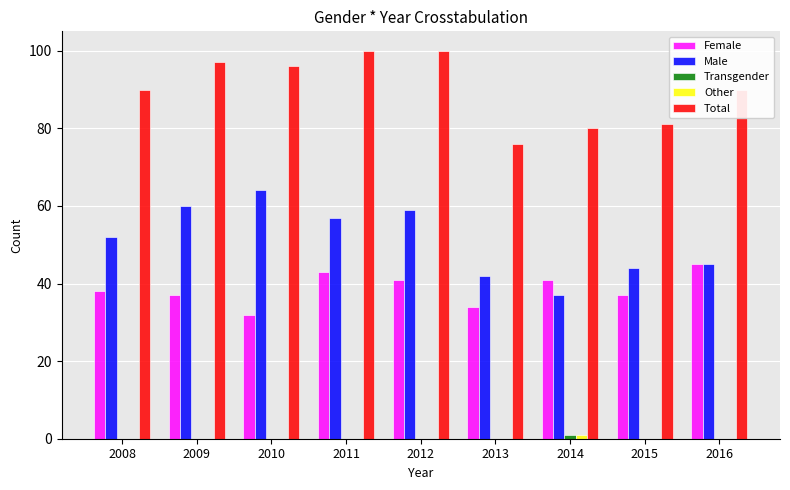

What is the total value across all series at 2011?

200